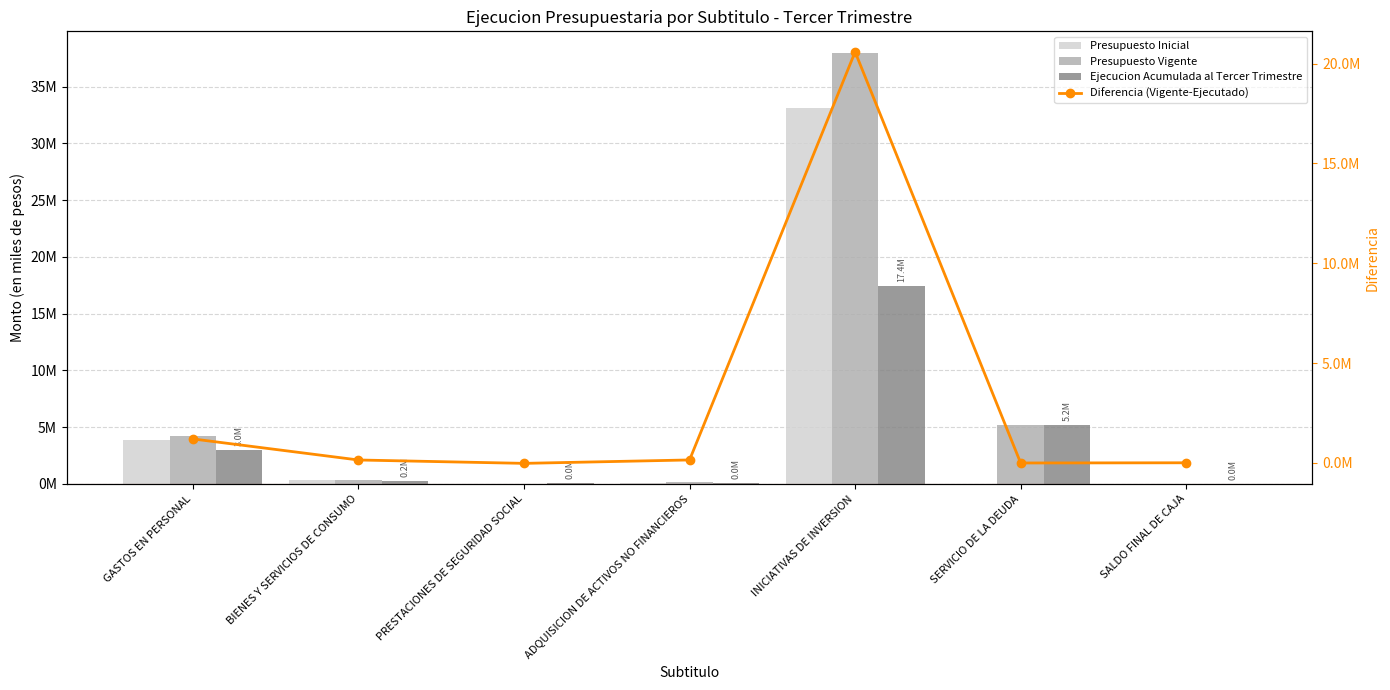

Between GASTOS EN PERSONAL and INICIATIVAS DE INVERSION, which series saw the biggest shift?

Presupuesto Vigente